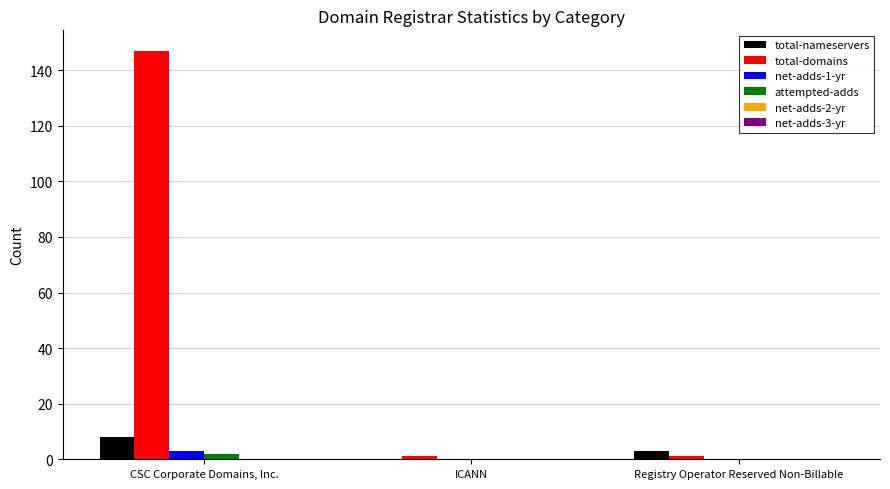

How many distinct data groups are displayed?

4